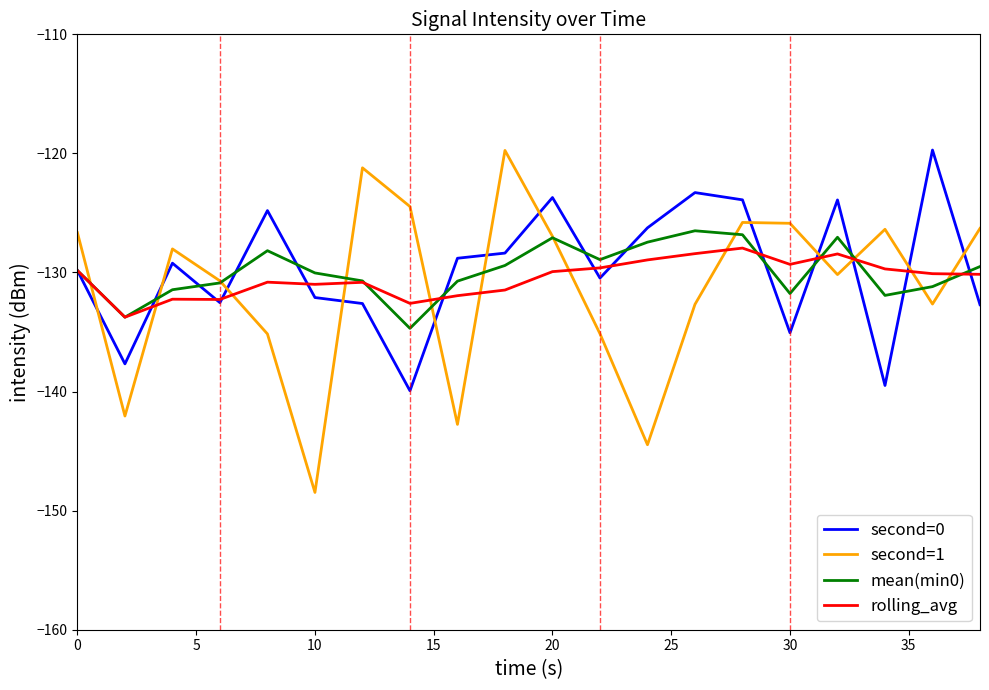

Which series has the widest spread of values?

second=1